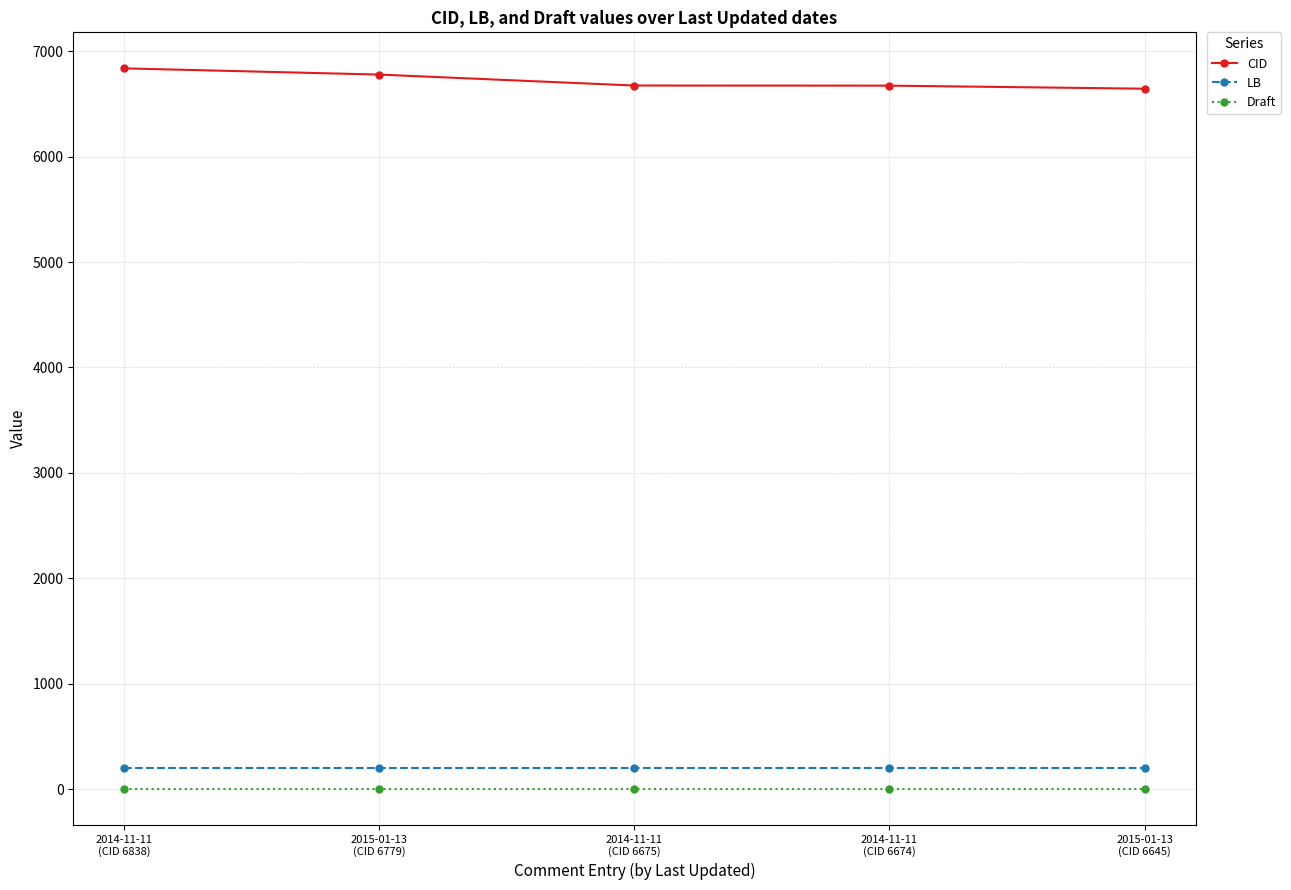

True or false: CID and LB intersect in this chart.

False